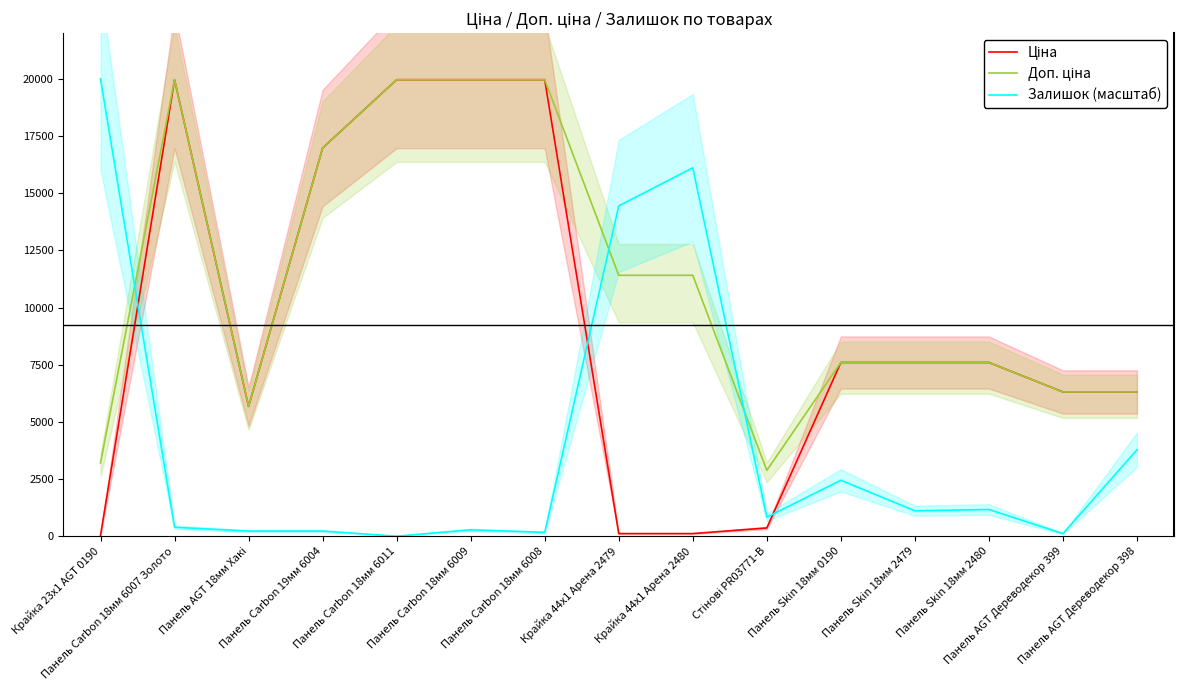

At how many categories does at least one series exceed 3049?

14